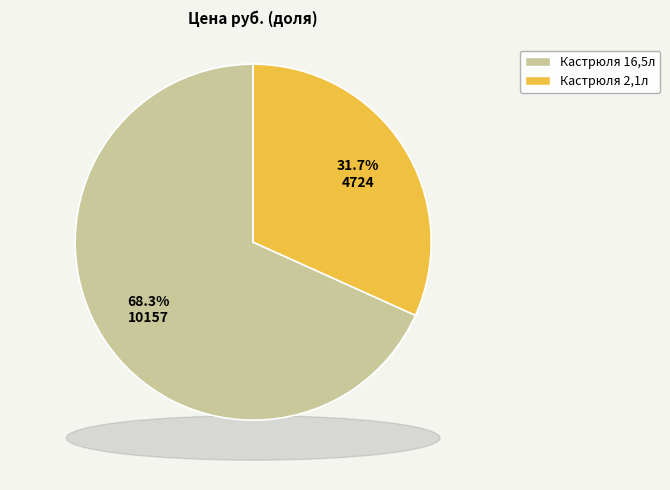

Does Кастрюля с крышкой 2,1л Pujadas represent more than half of the total?

No